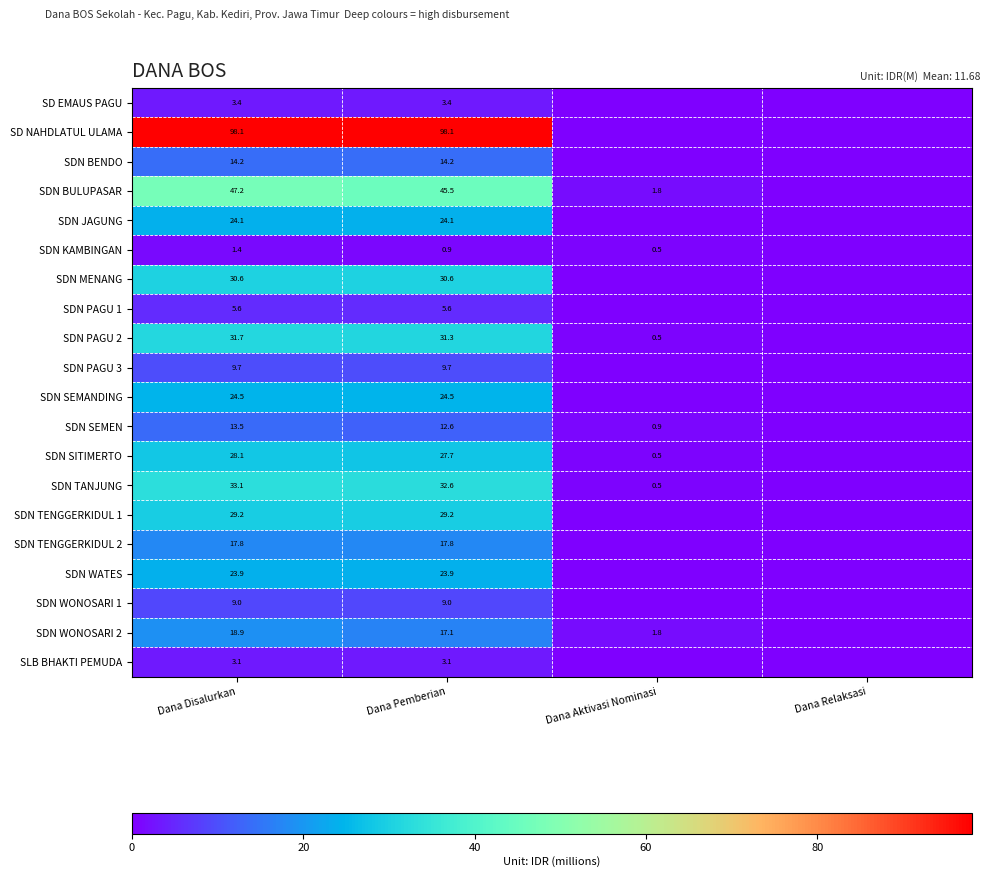

Is the value of SDN SITIMERTO at Dana Disalurkan greater than the value of SDN KAMBINGAN at Dana Aktivasi Nominasi?

Yes